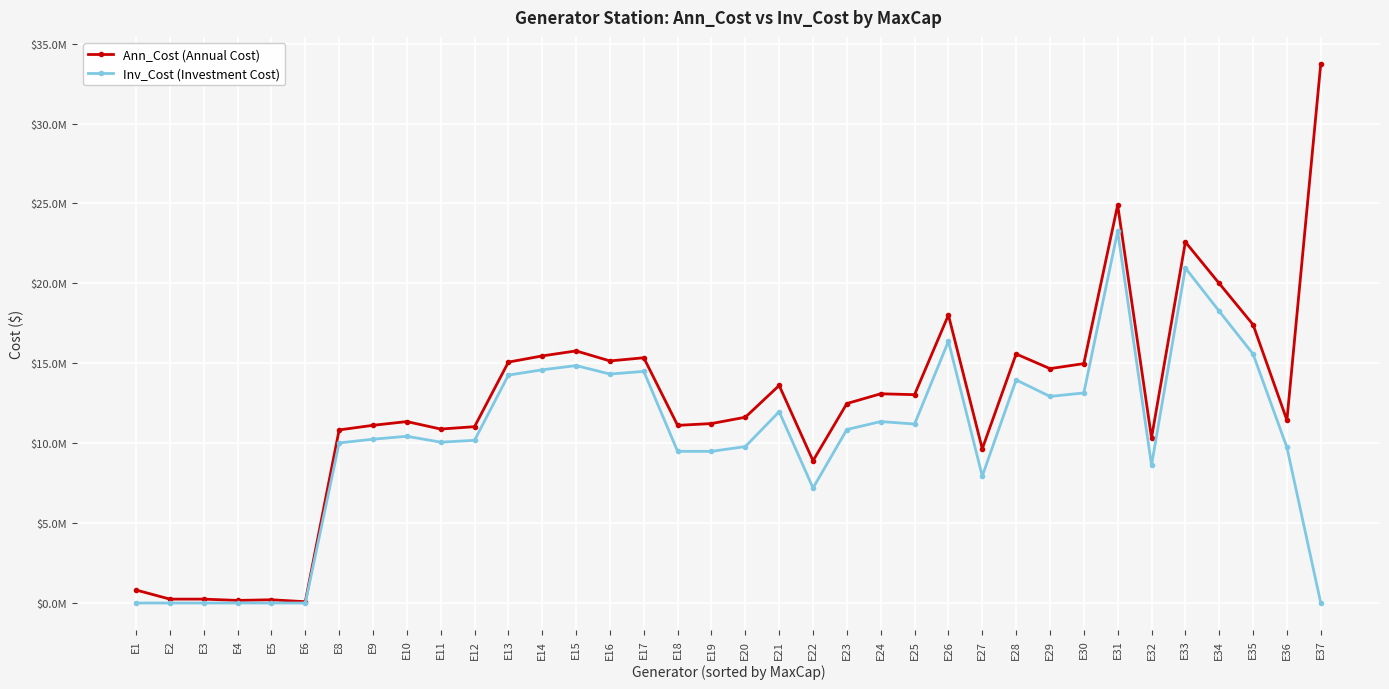

Is this an area chart (filled region under the line)?

No